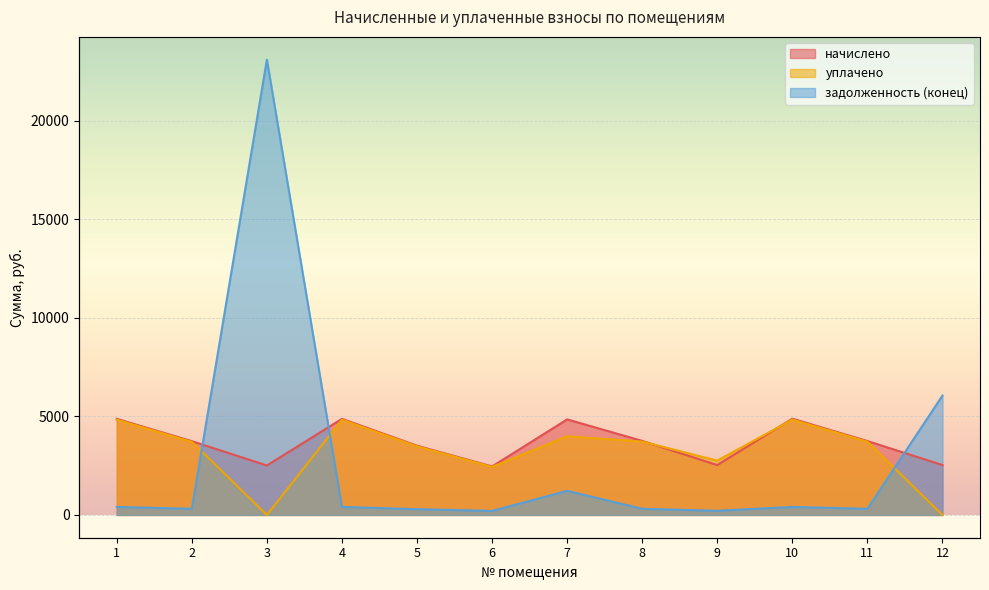

At which category does задолженность (конец) reach its first local valley?

2